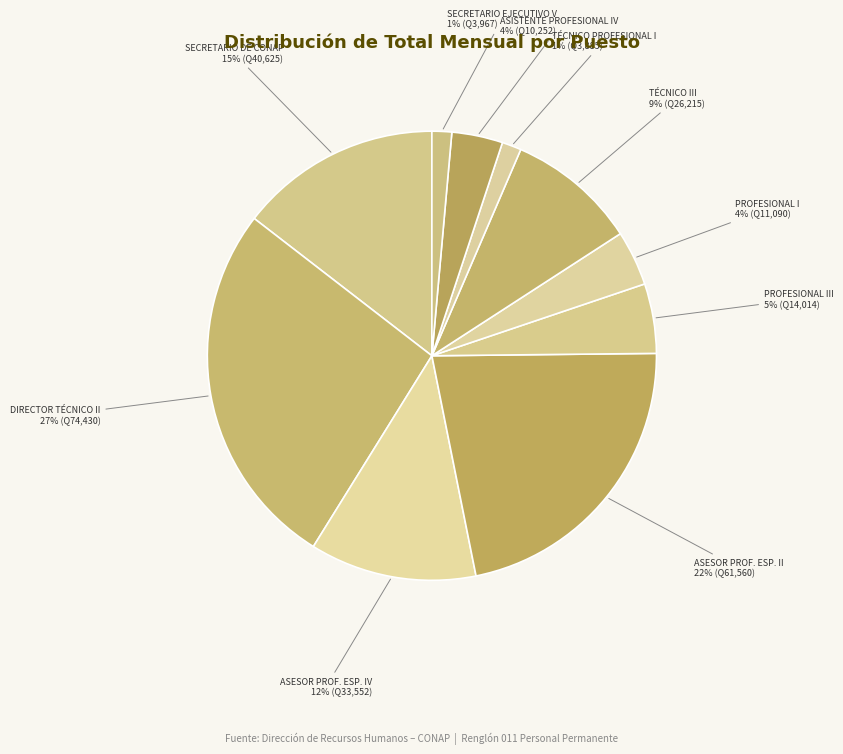

How many slices are in this pie chart?

10